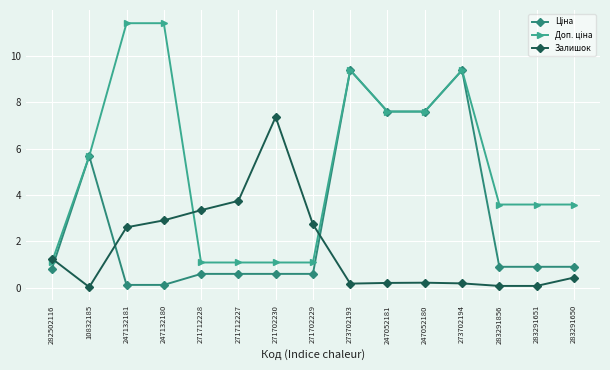

What is the maximum value shown in the chart?

11.4